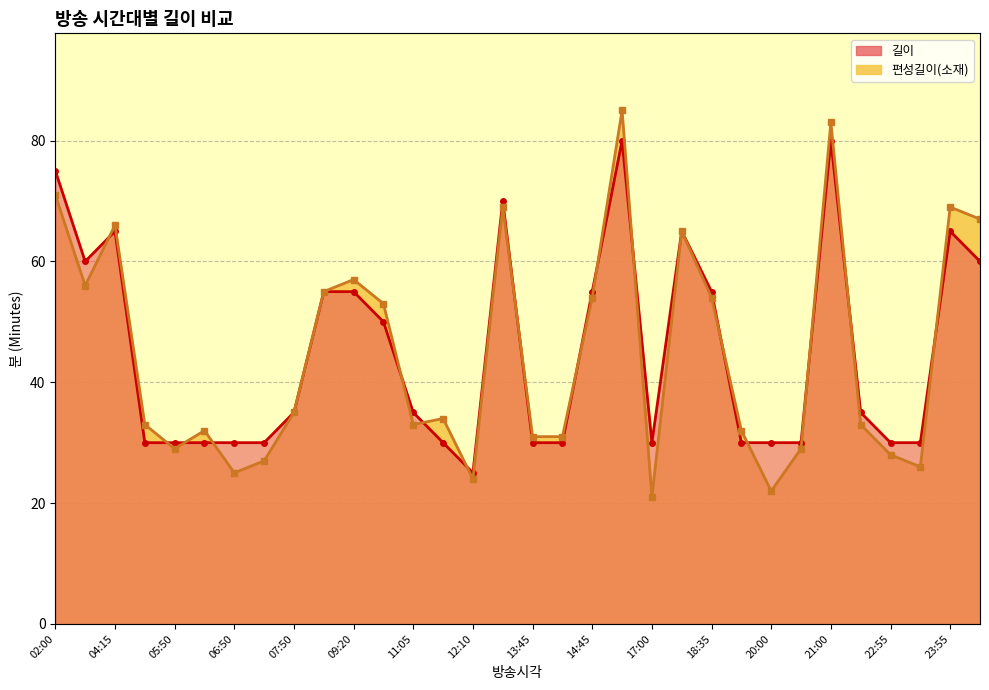

What is the highest value of the 길이 series?

80